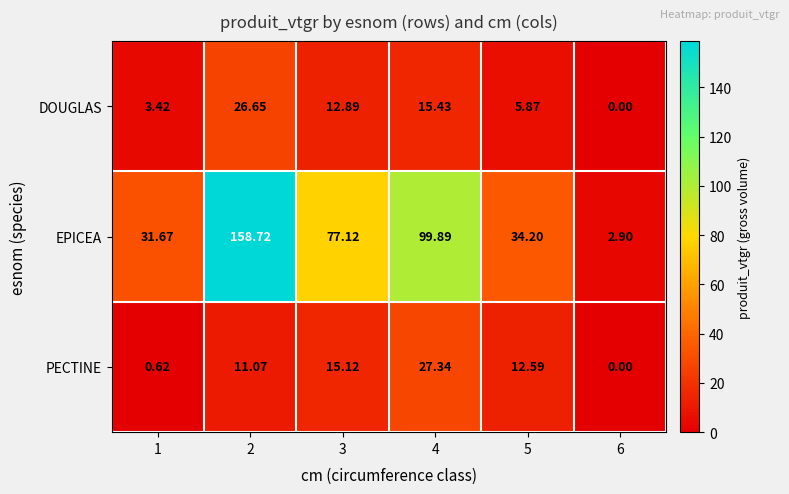

Is the value of PECTINE at 2 greater than the value of DOUGLAS at 4?

No